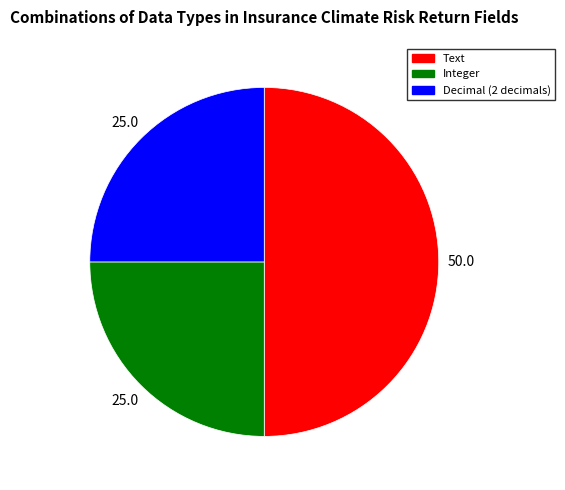

The Text slice represents 50% of the pie. True or false?

True